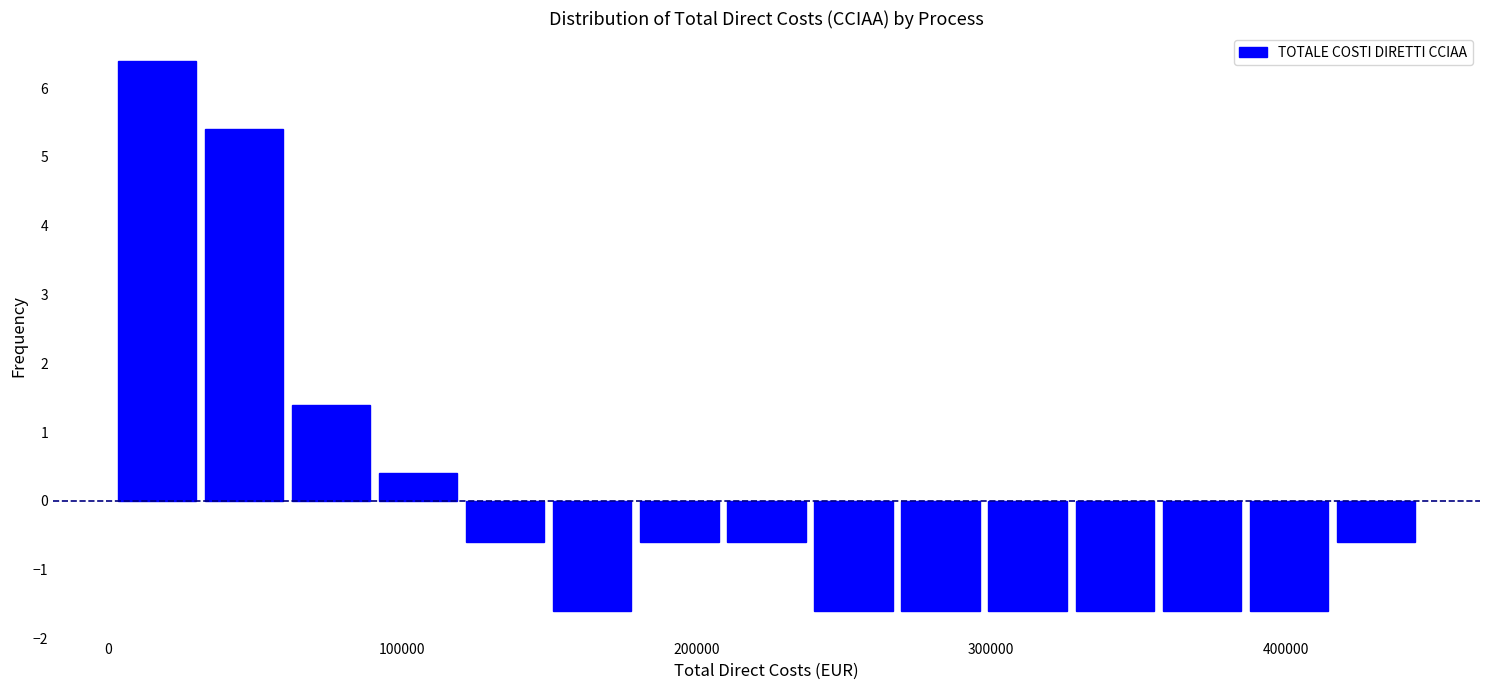

Read against the x-axis, roughly where is the centre of the tallest bar?

20000